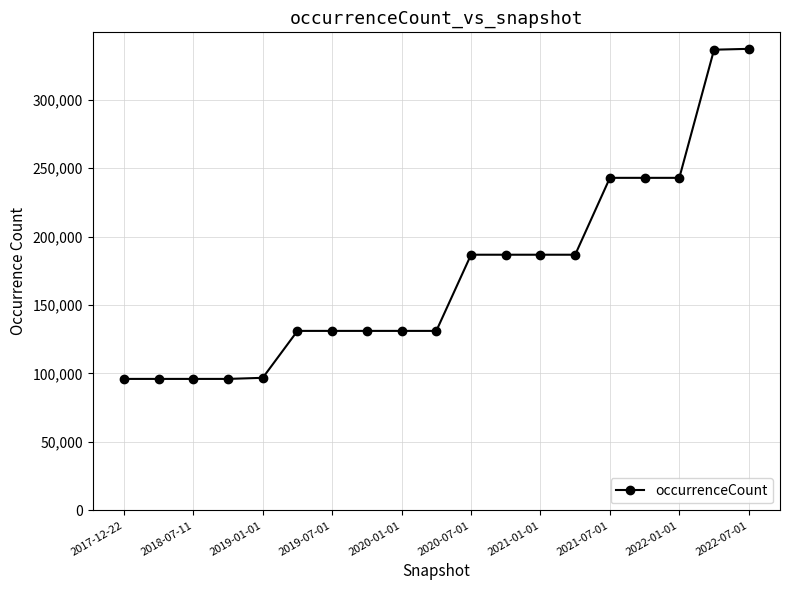

What is the smallest value displayed?

96028